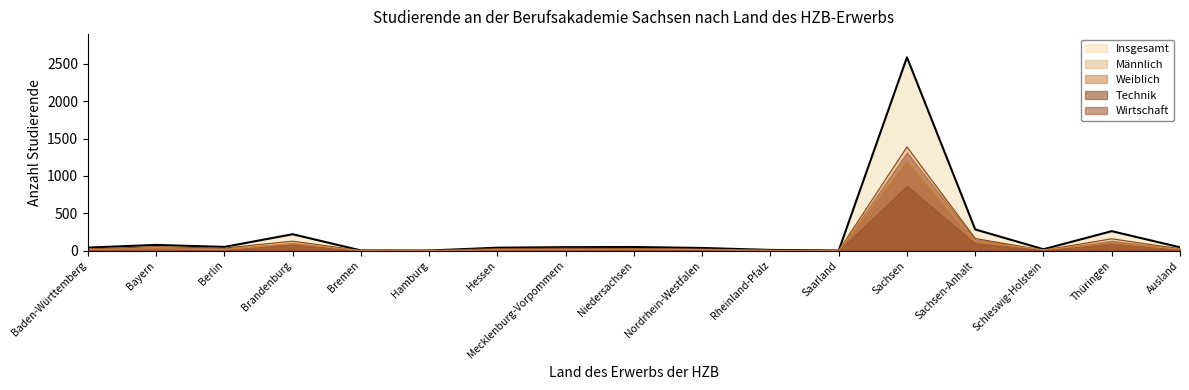

What are all the series names shown in the legend?

Insgesamt, Männlich, Weiblich, Technik, Wirtschaft